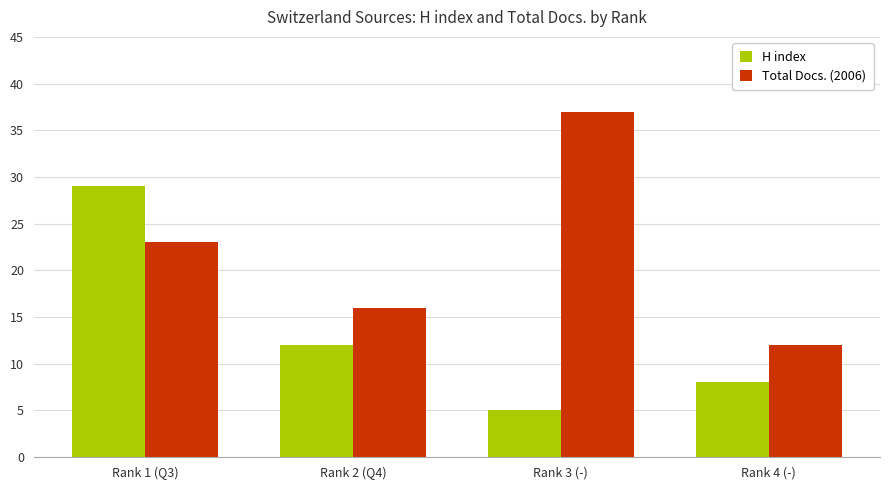

Which series changed the most between Rank 1 (Q3) and Rank 4 (-)?

H index